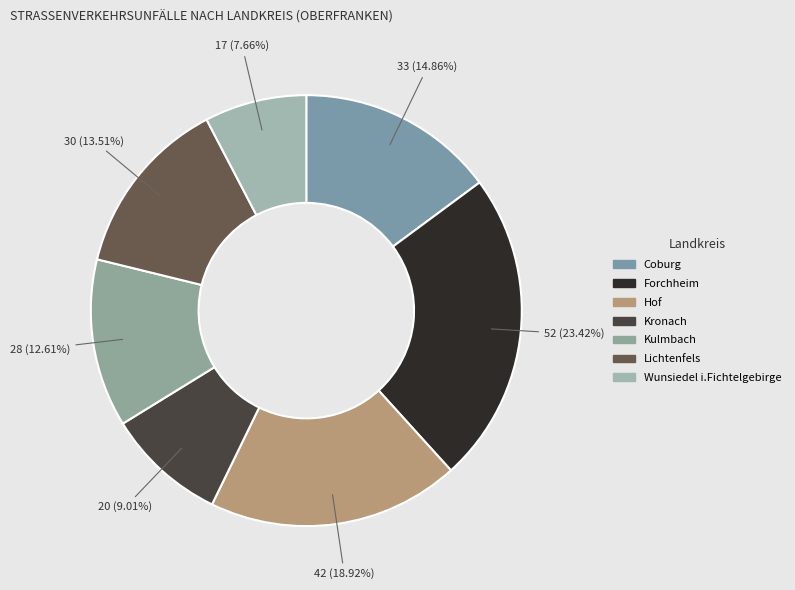

What is the total percentage of Lichtenfels and Hof?

32.4%